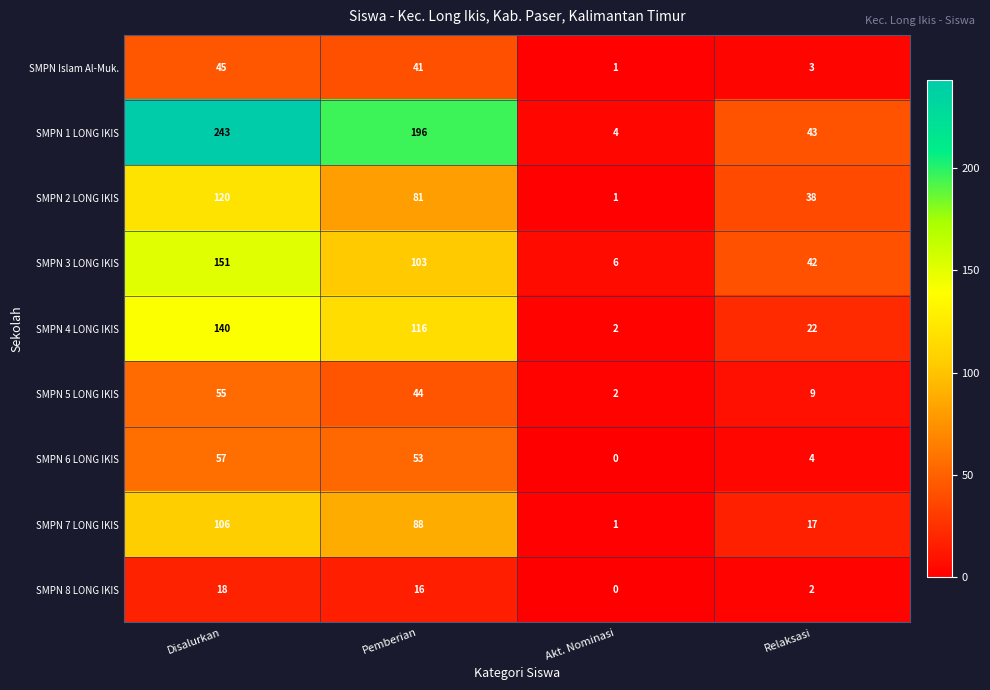

What is the total value across all series at Disalurkan?

935